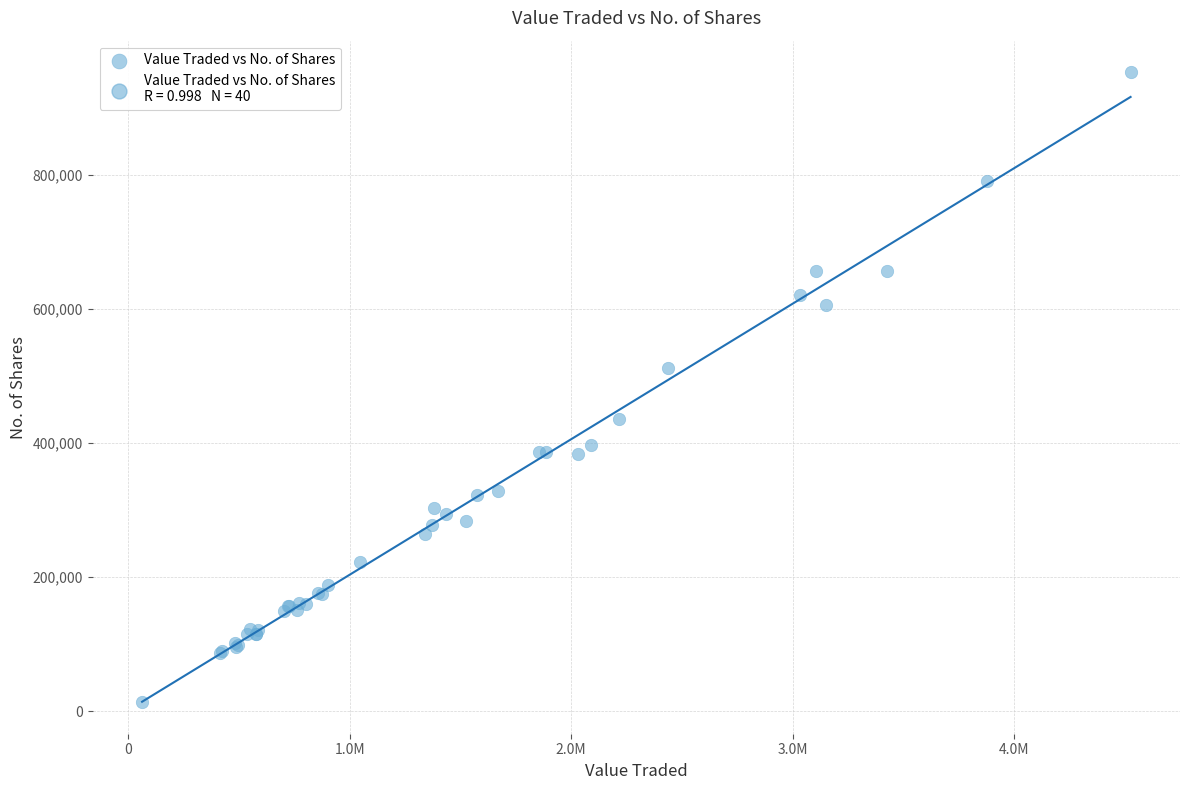

What Y value in the scatter plot is closest to 482942?

512172